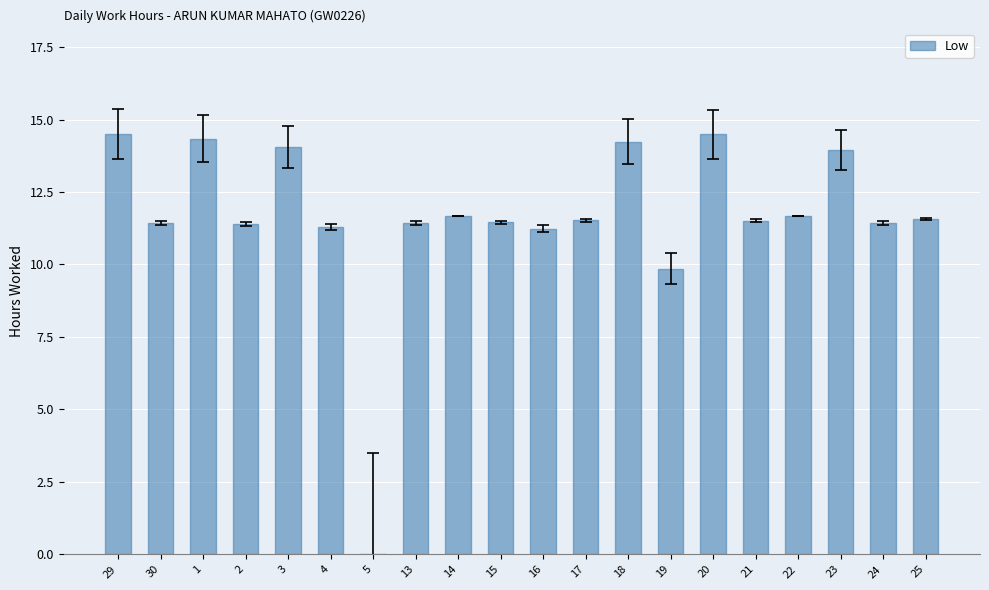

Which has a higher value, 2 or 3?

3